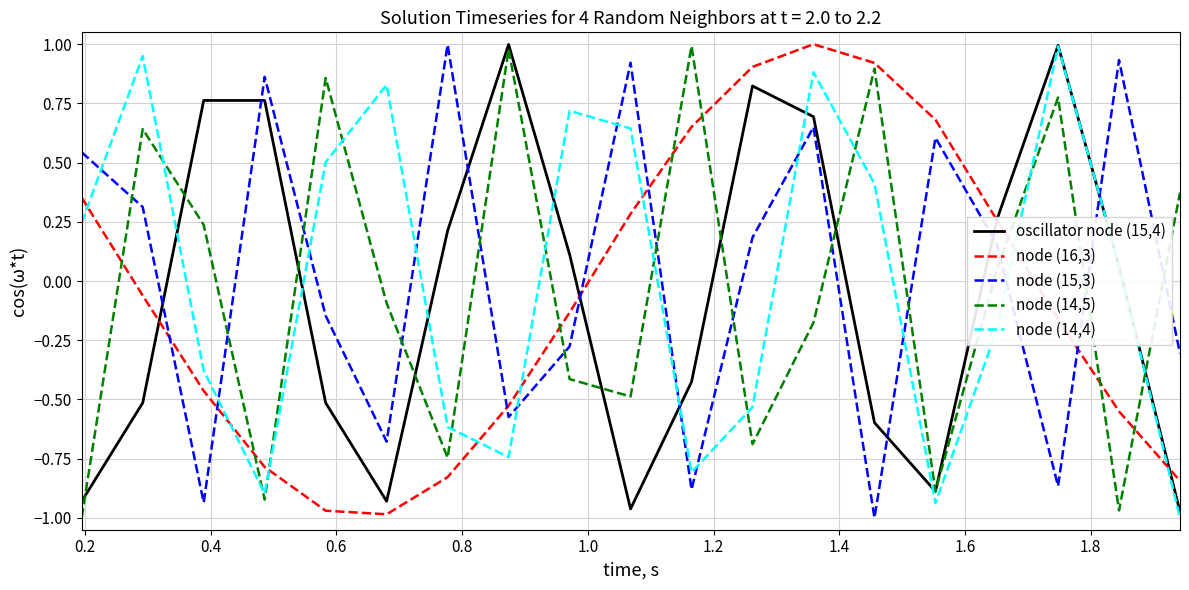

After their last crossing, which series has the higher values: node (14,5) or node (15,3)?

node (14,5)